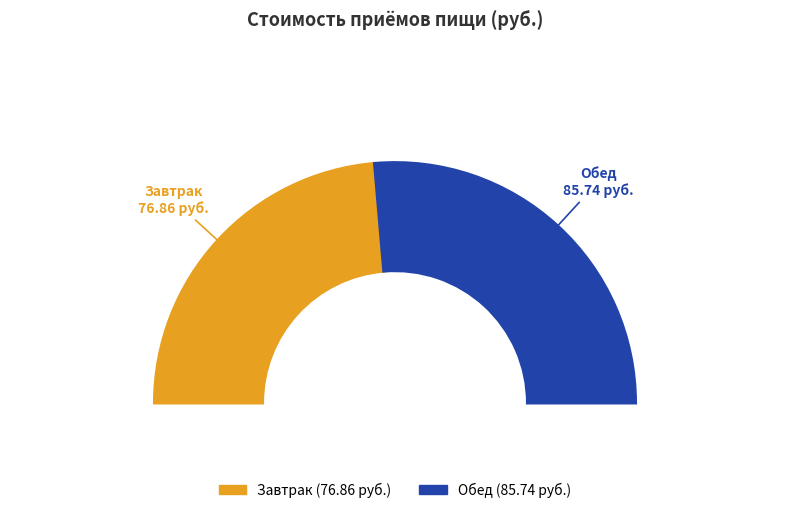

Is it true that Завтрак is 47% of the pie?

True